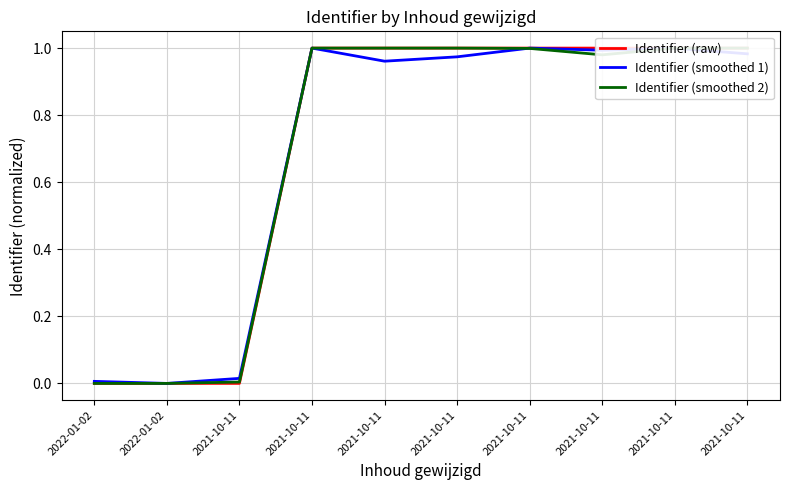

Which series has the largest total across all categories?

Identifier (raw)